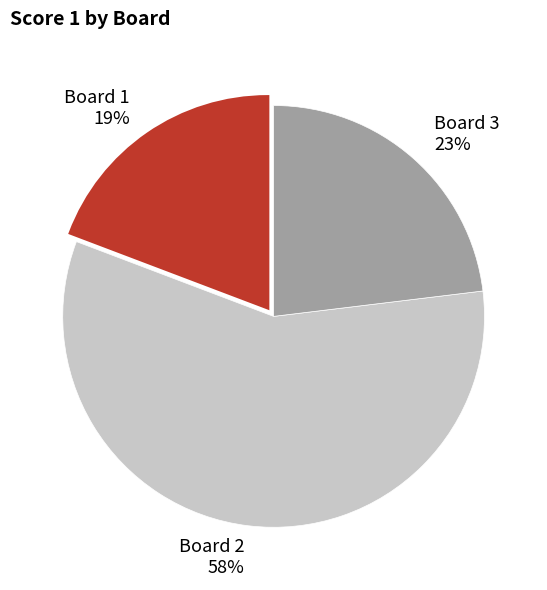

How many segments does this pie chart have?

3